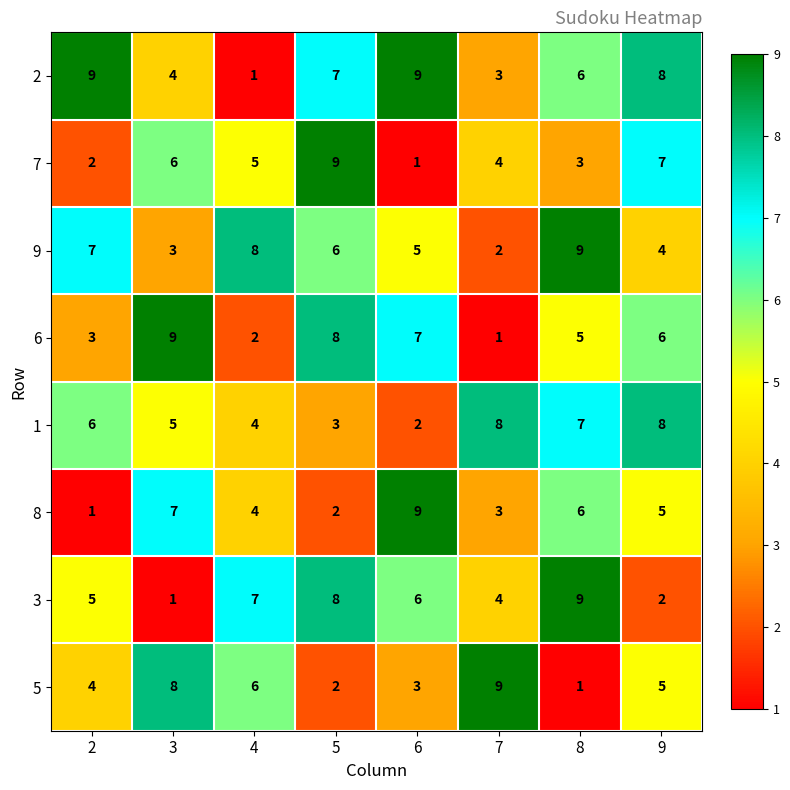

What is the greatest value displayed?

9